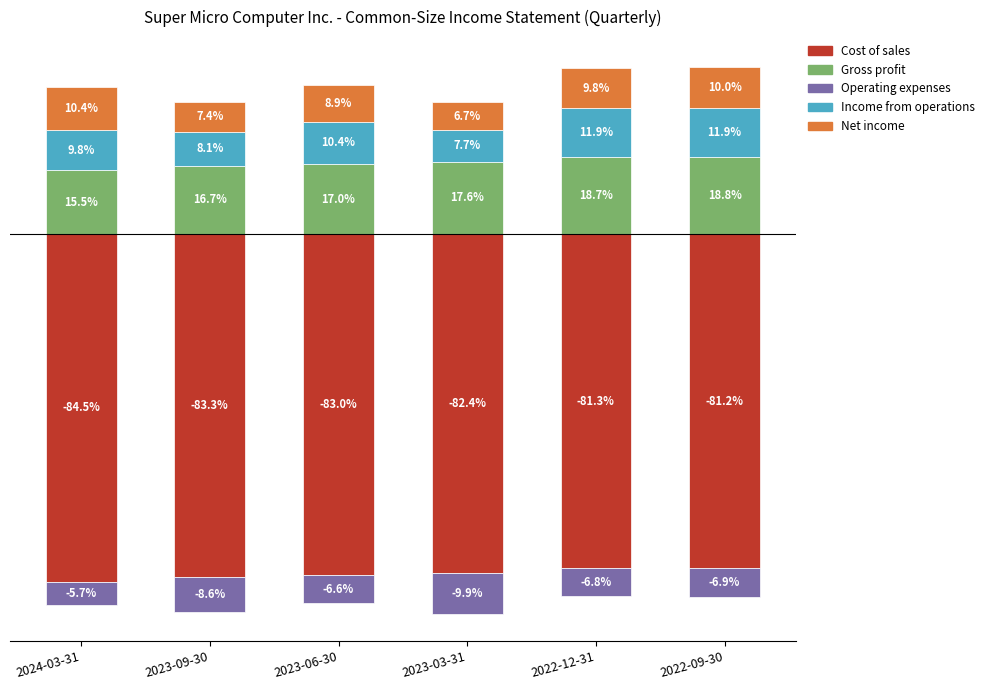

Which category has the highest value across all series?

2022-09-30